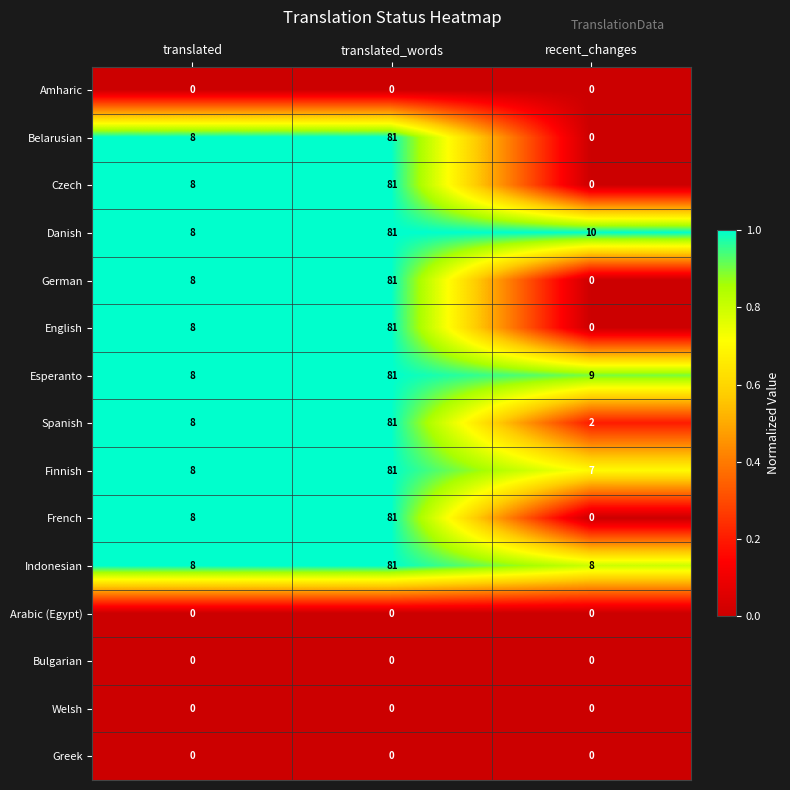

At which category is the sum across all series the highest?

translated_words